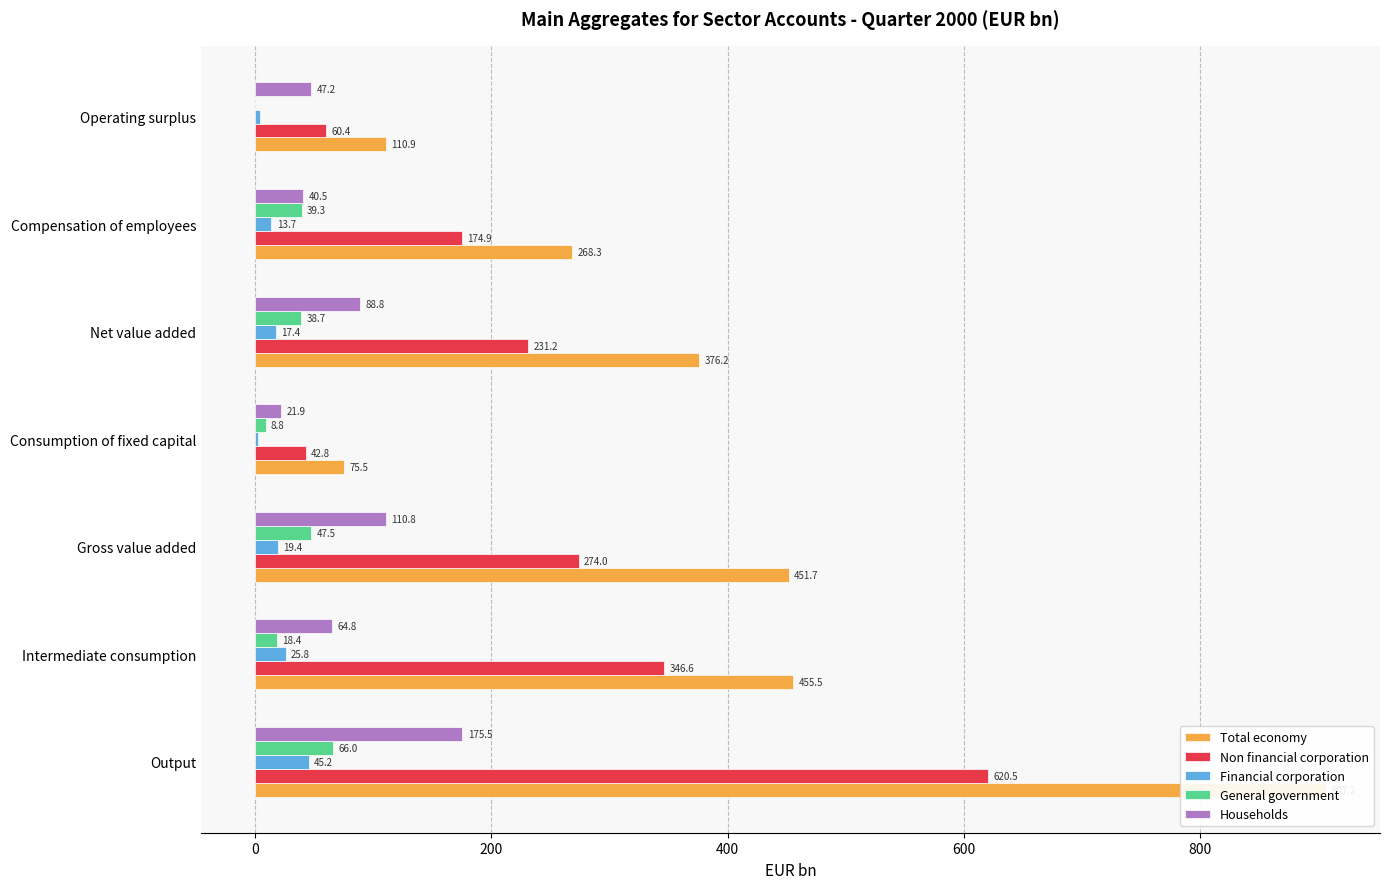

What is the spread (max minus min) of values at Intermediate consumption?

437.1